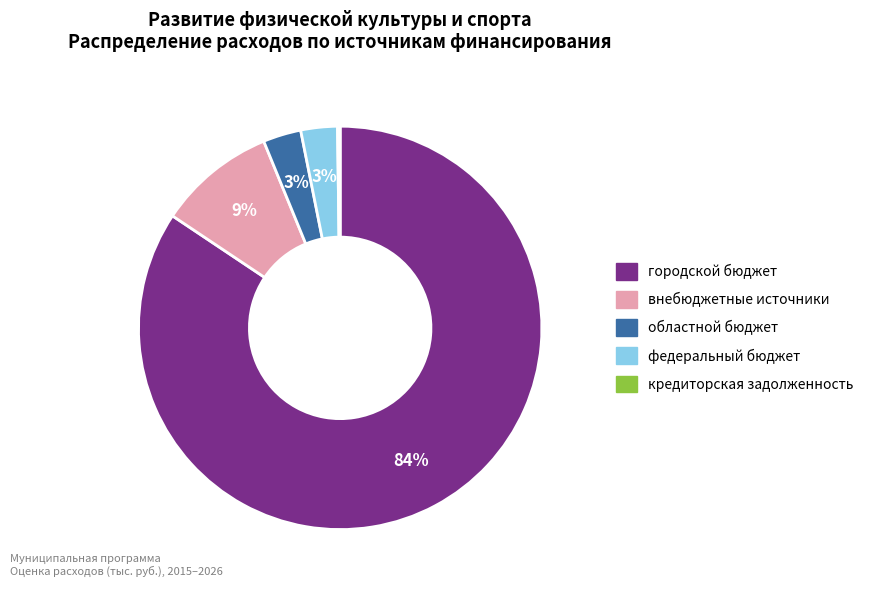

Approximately how many times larger is the value at федеральный бюджет compared to областной бюджет?

1.0